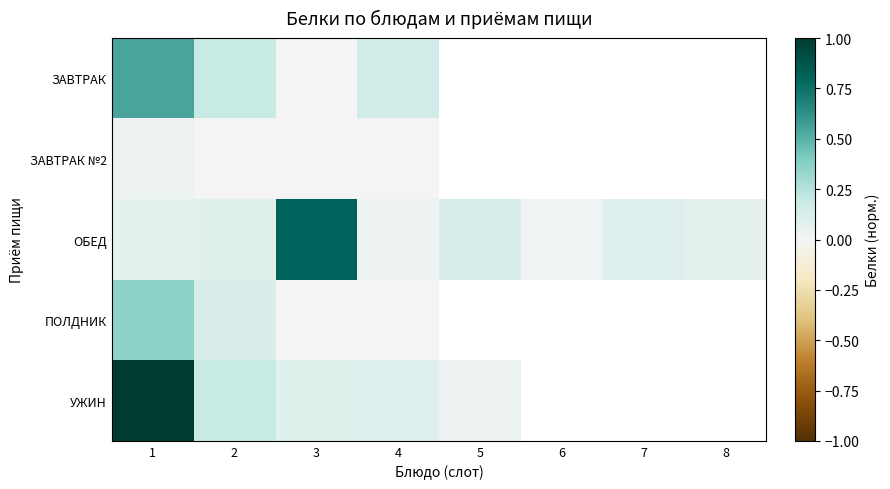

At how many categories does at least one series exceed 0?

8